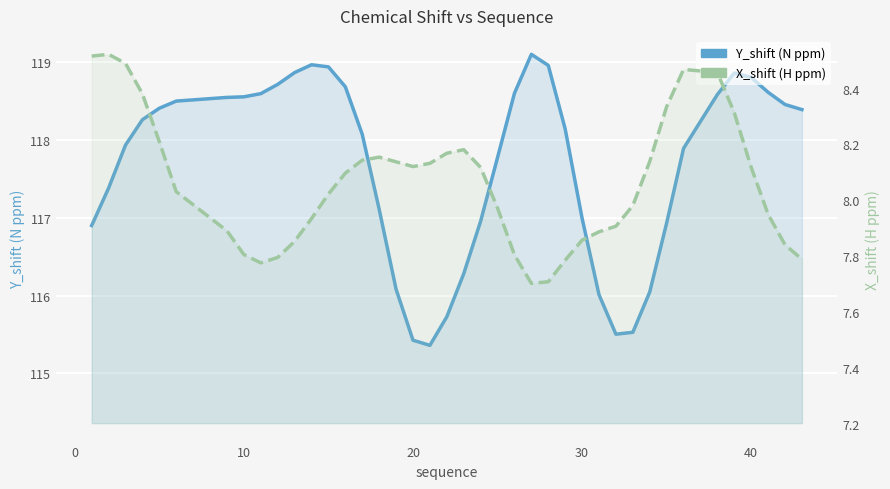

What is the minimum value for Y_shift (N ppm)?

115.4